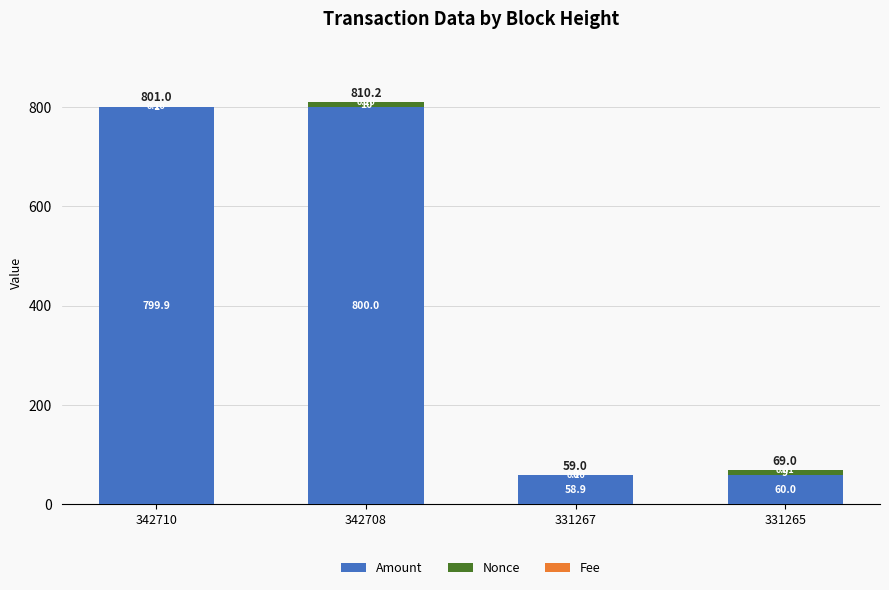

What is the total value across all series at 331267?

59.0